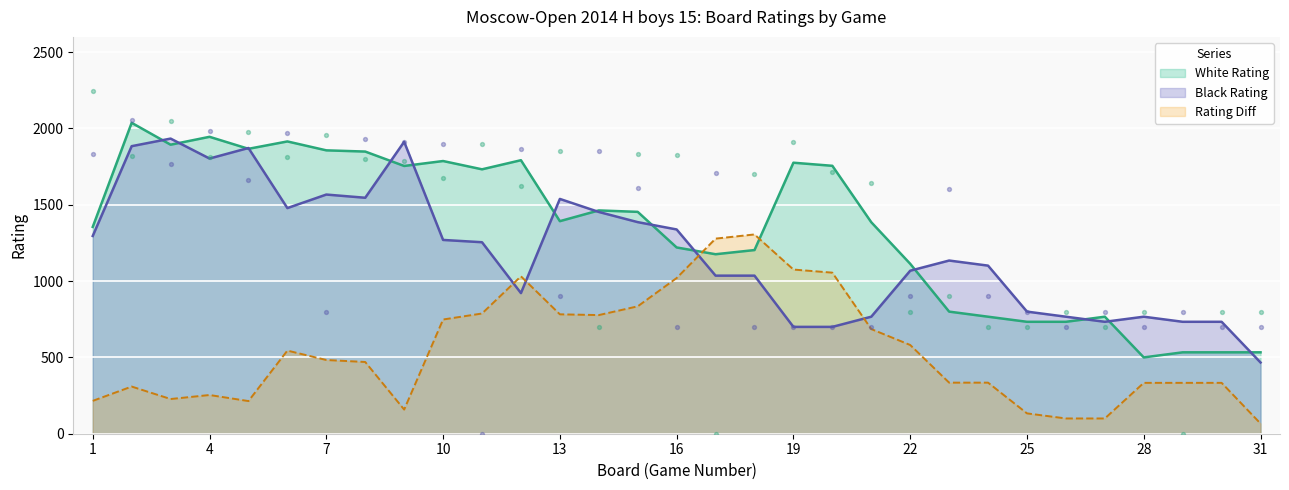

At which category is the sum across all series the highest?

1